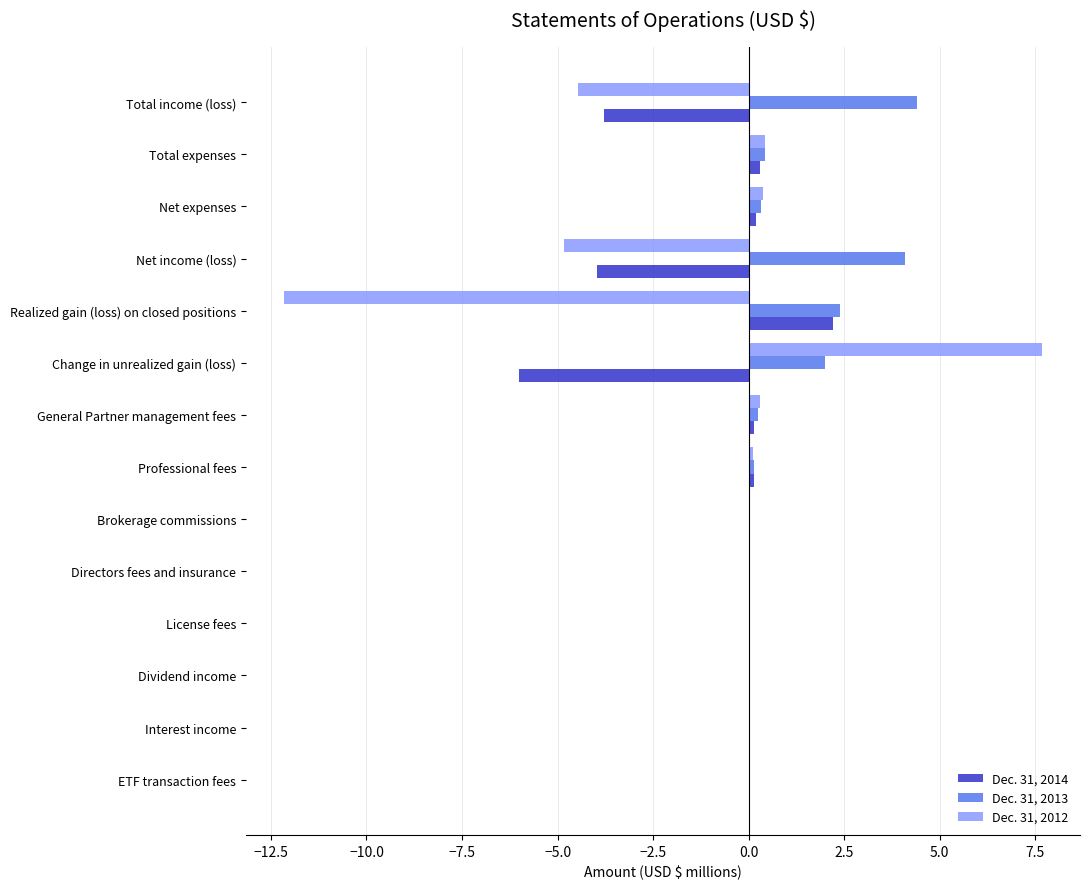

What is the maximum value for Dec. 31, 2013?

4.4